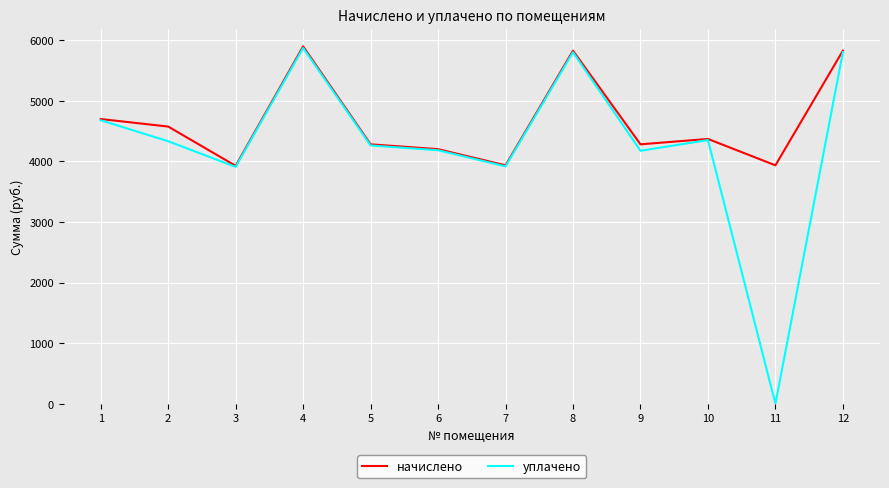

What is the difference between the maximum and minimum values in the уплачено series?

5873.1